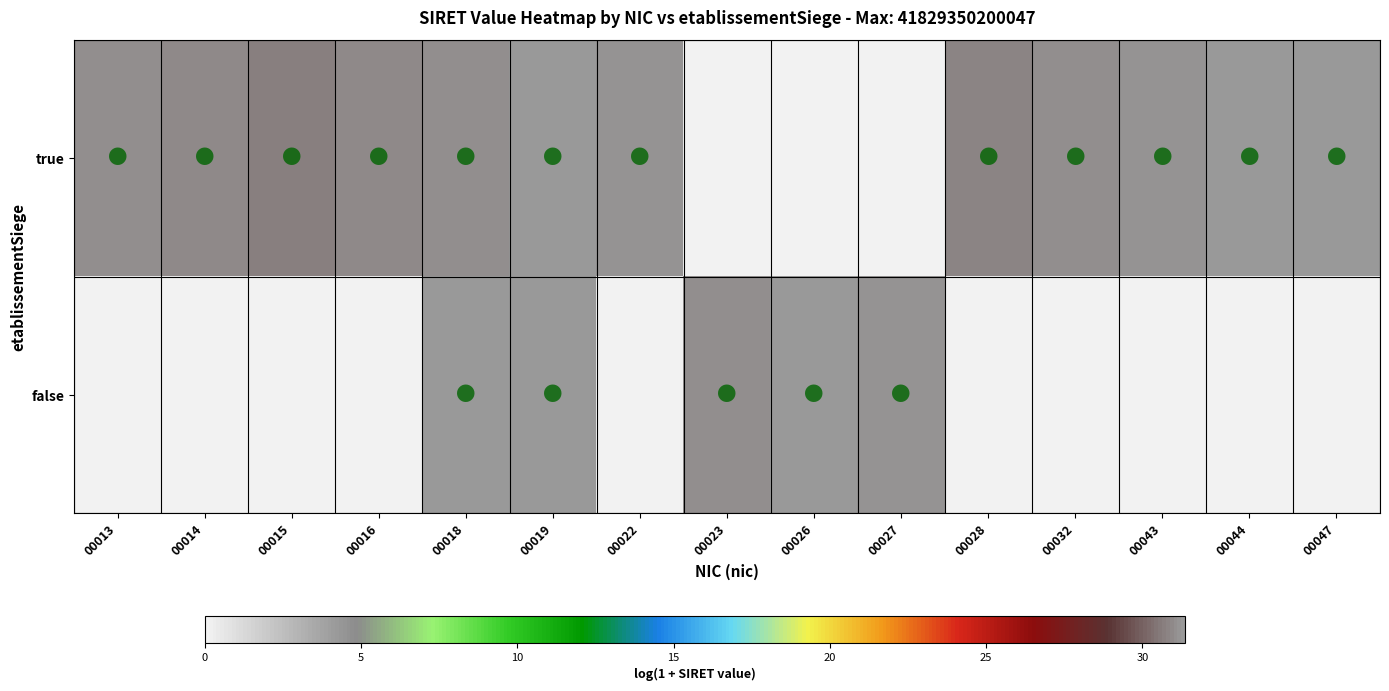

At which category does the chart reach its peak across all series?

00047